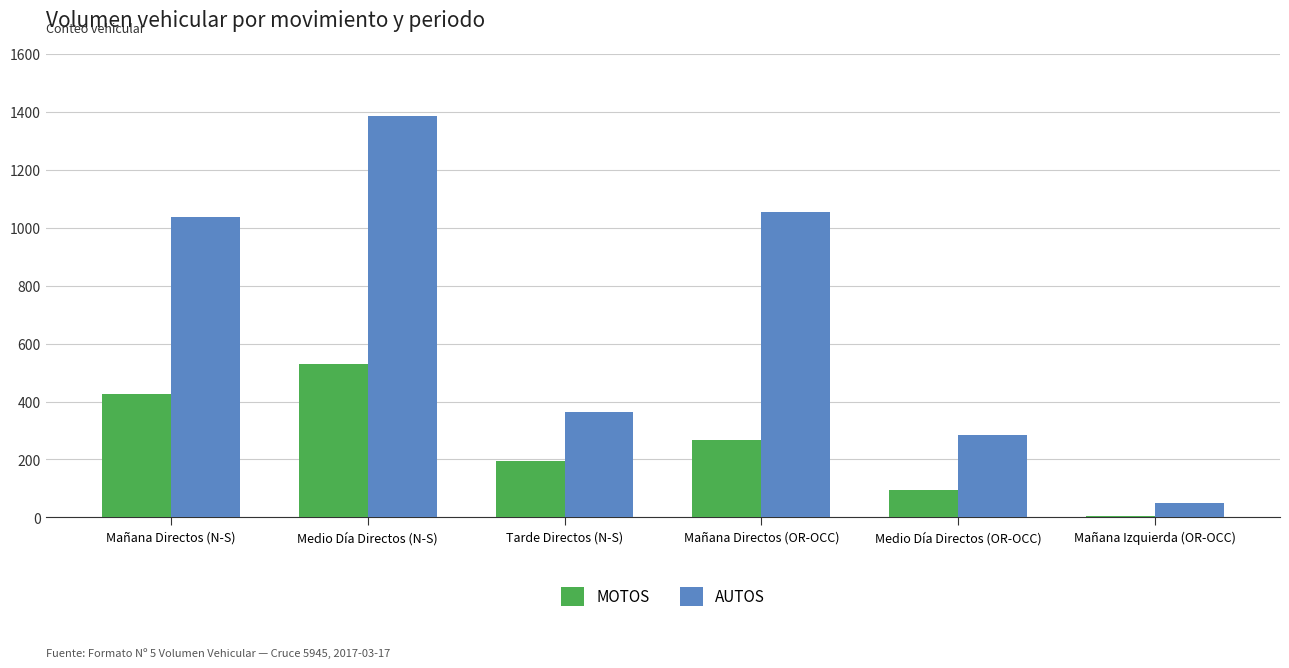

The MOTOS series shows 266 at Mañana Directos (OR-OCC). True or false?

True